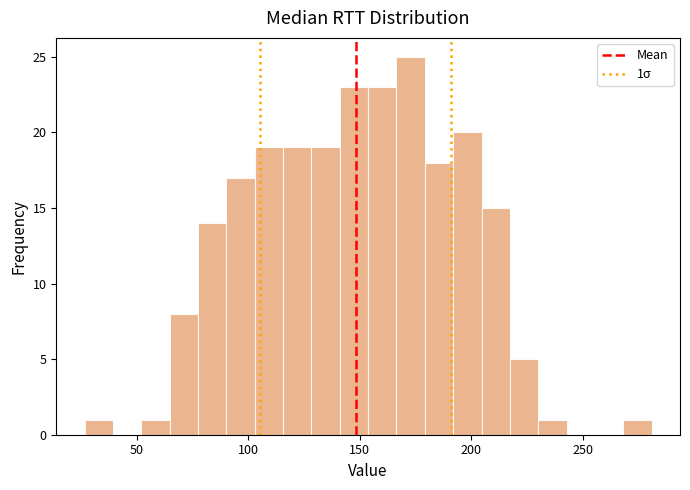

Read against the x-axis, roughly where is the centre of the tallest bar?

175